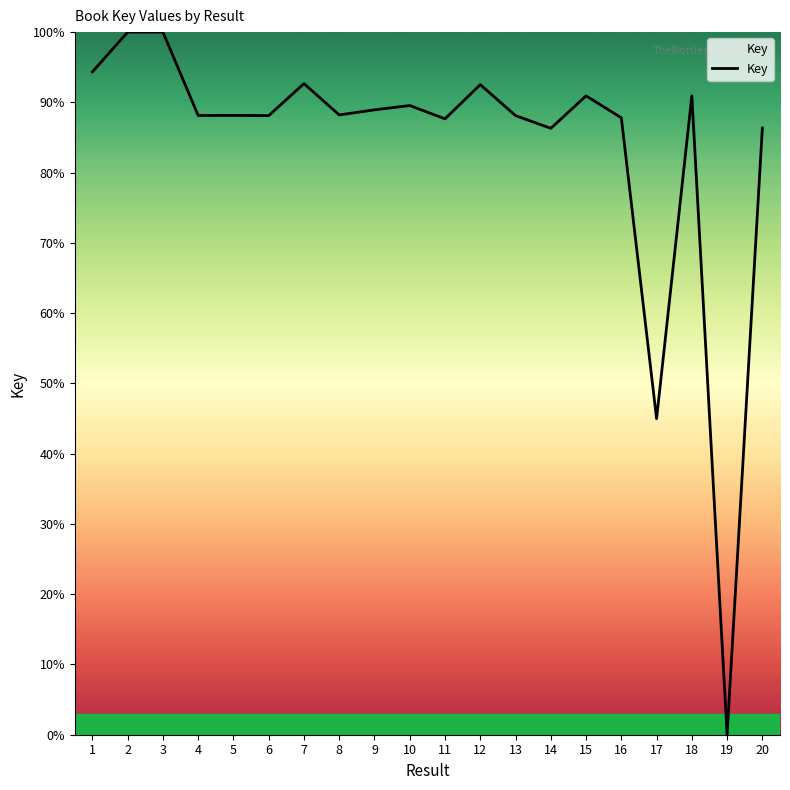

Between 11 and 1, which is larger?

1